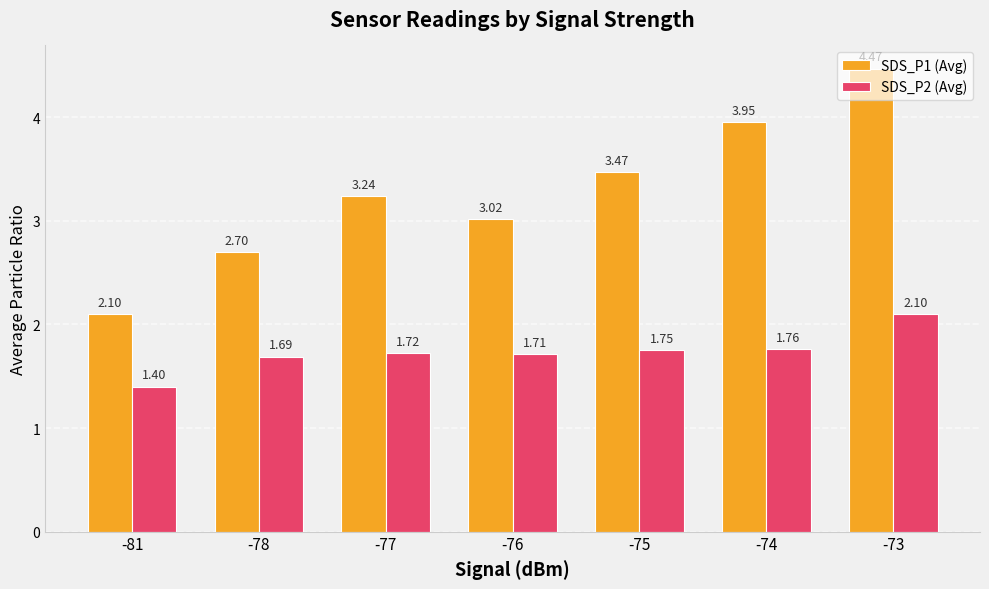

Is it true that SDS_P2 (Avg) equals 2.4 at -76?

False